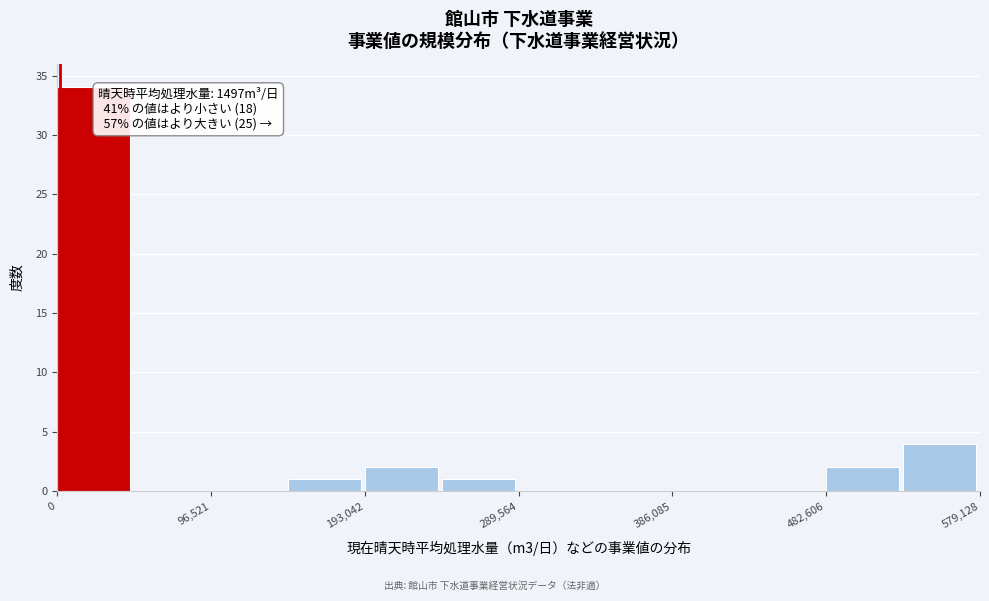

Which range on the x-axis has the tallest bar?

0 to 50000